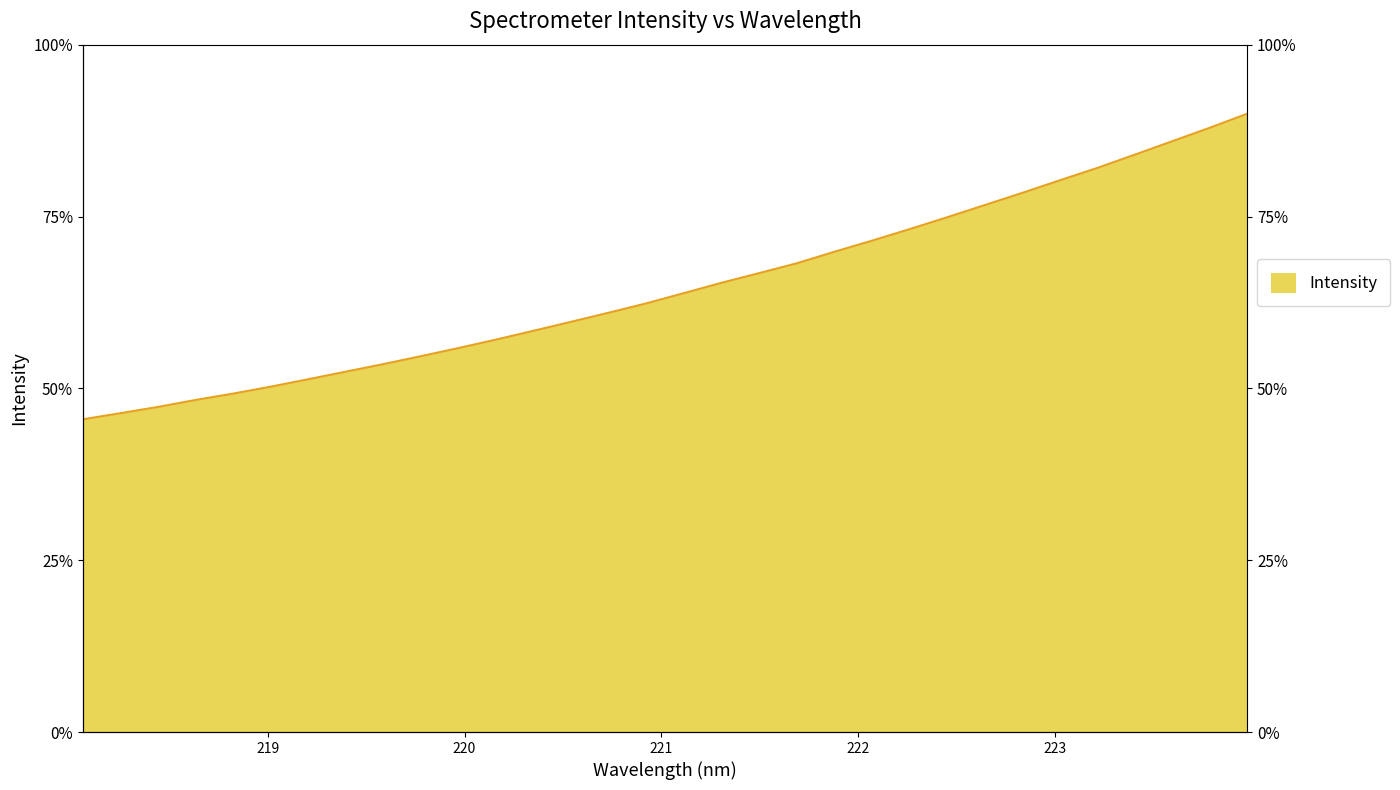

How many values are below 2235?

16